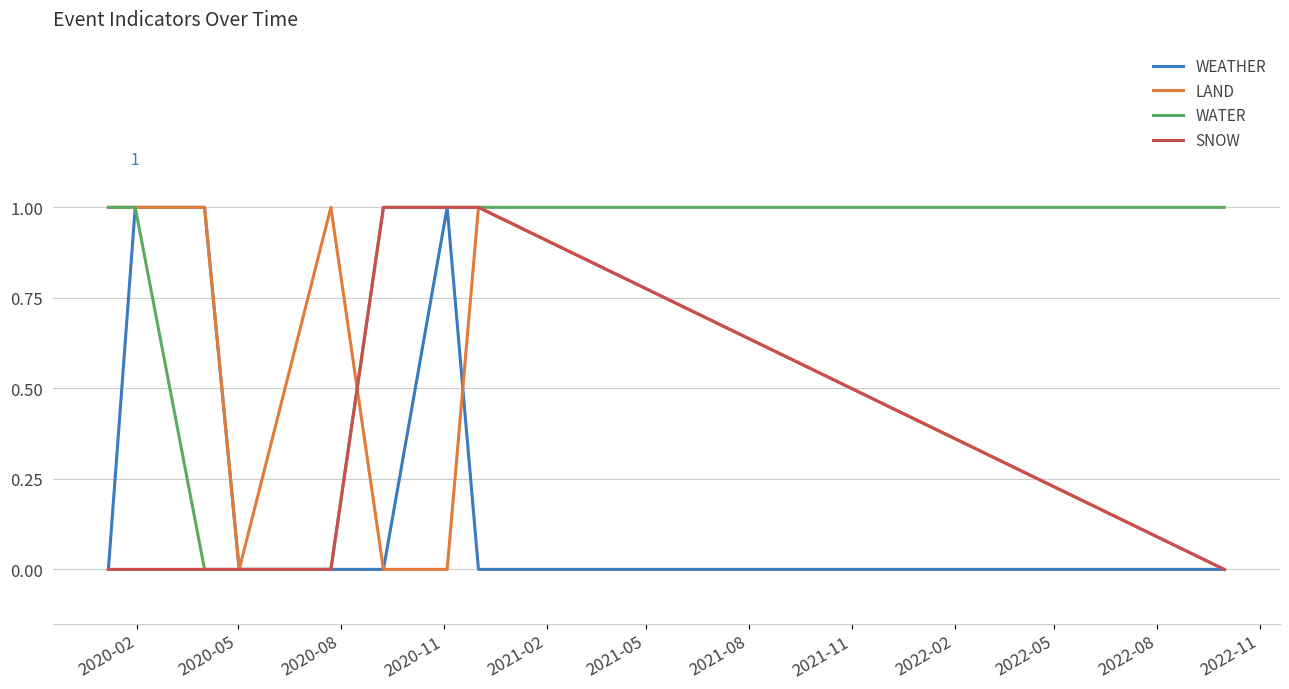

Which series has the largest total across all categories?

WATER